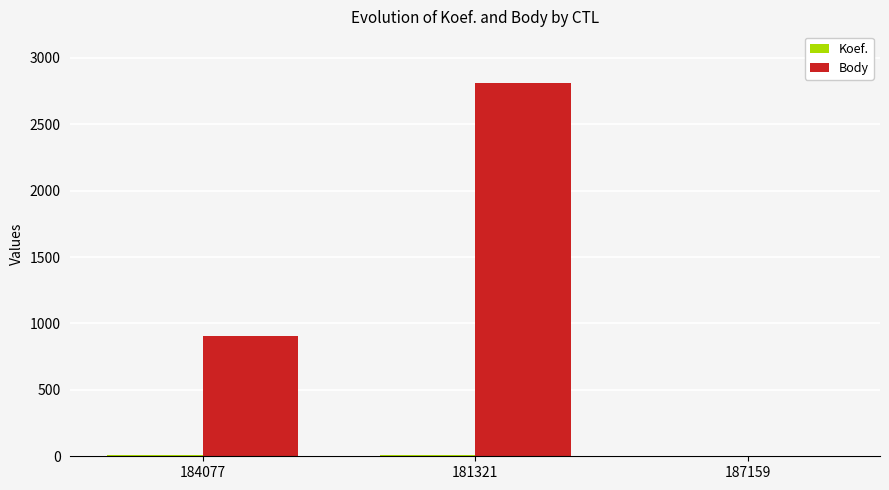

Is it true that Body equals 1693 at 181321?

False